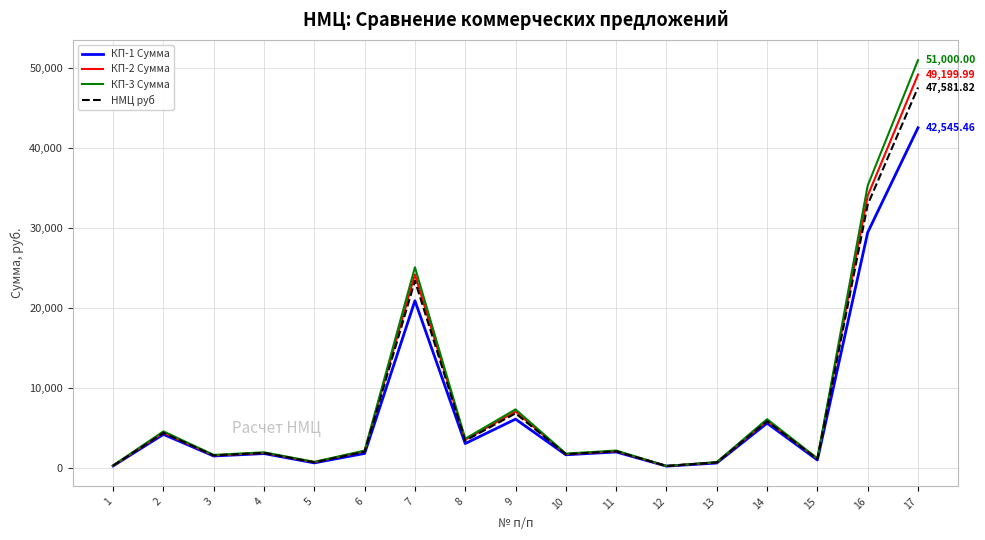

How many values in the НМЦ руб series are below 2032?

8